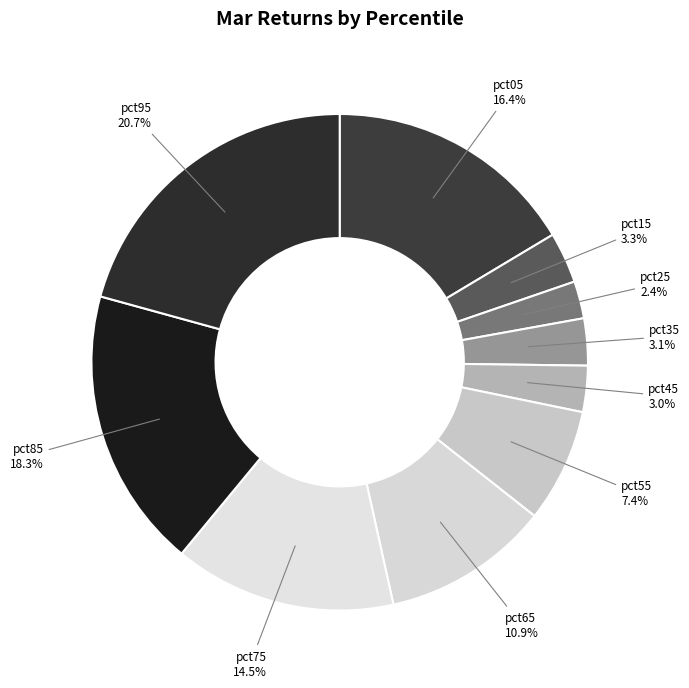

To the nearest percent, what is the combined percentage of pct45 and pct05?

19%